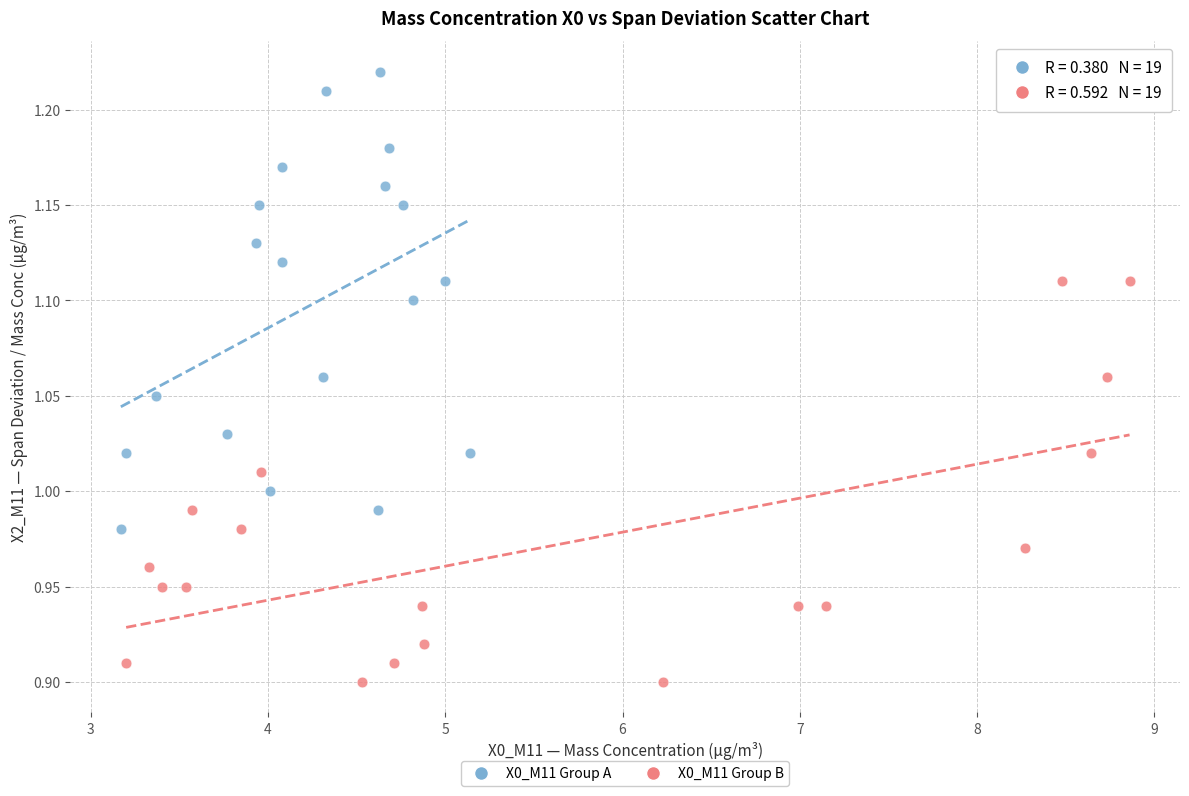

Which series reaches the maximum Y coordinate?

X0_M11 Group A